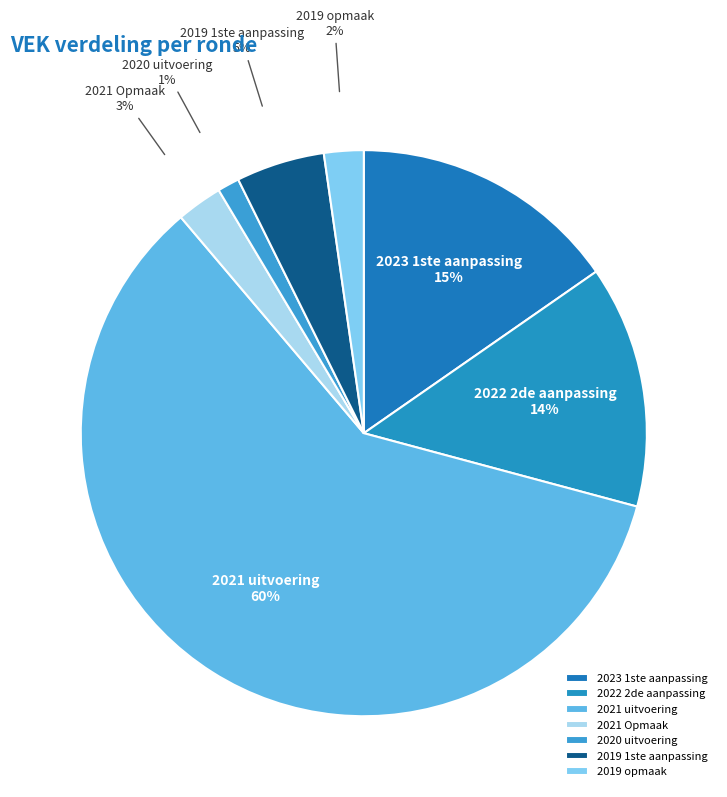

Which category accounts for the majority?

2021 uitvoering